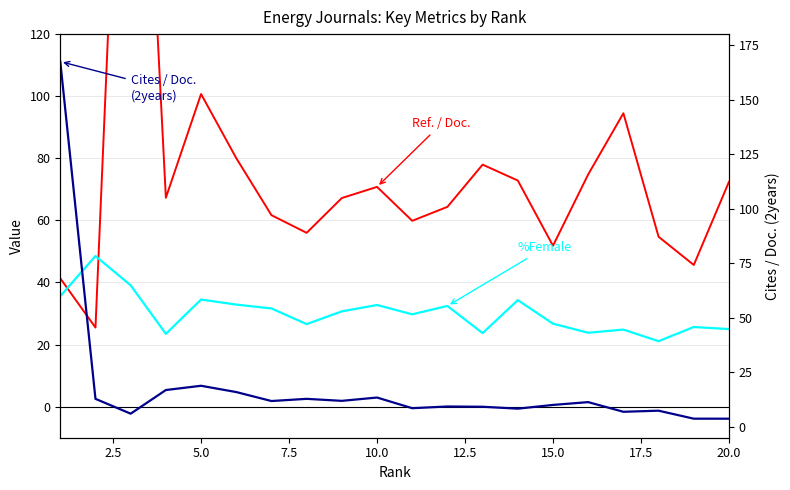

What is the approximate value of Cites / Doc. (2years) at 5.0?

6.0